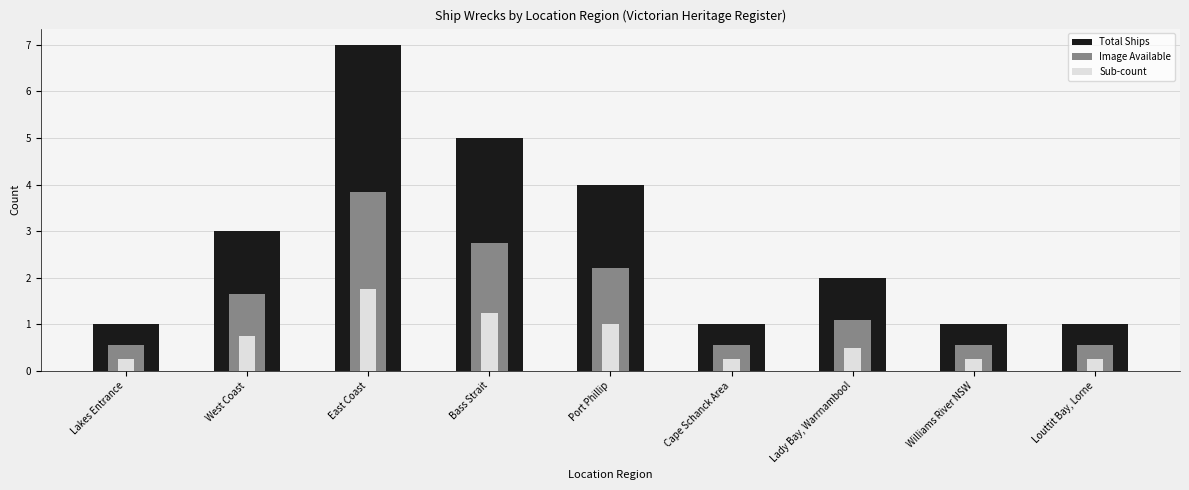

The value of Total Ships at Louttit Bay, Lorne is 1.7. True or false?

False